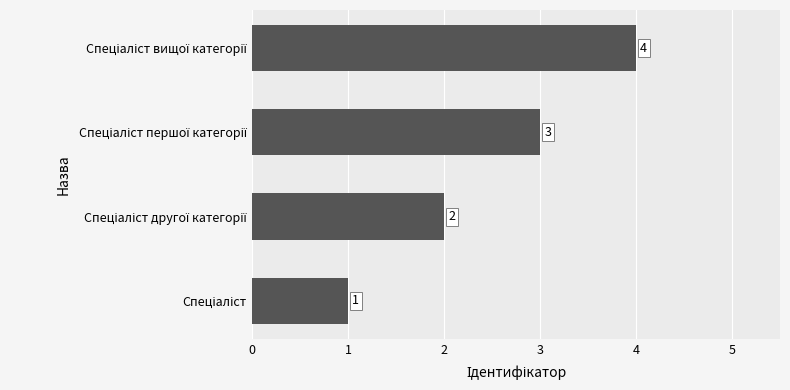

What is the difference between the maximum and minimum values?

3